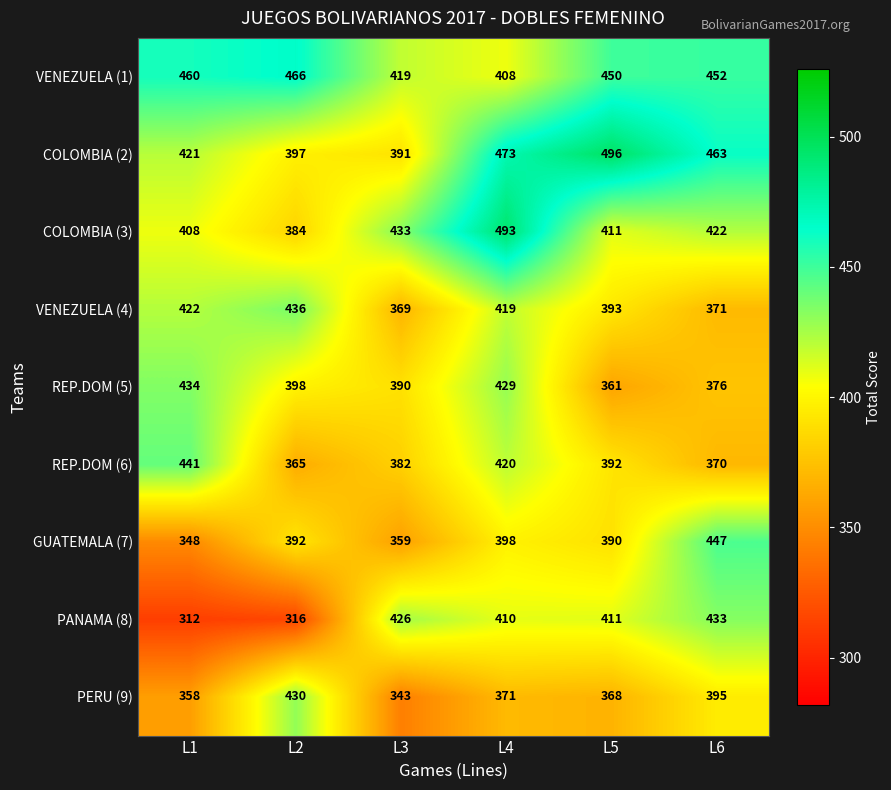

Count the number of categories in the chart.

6